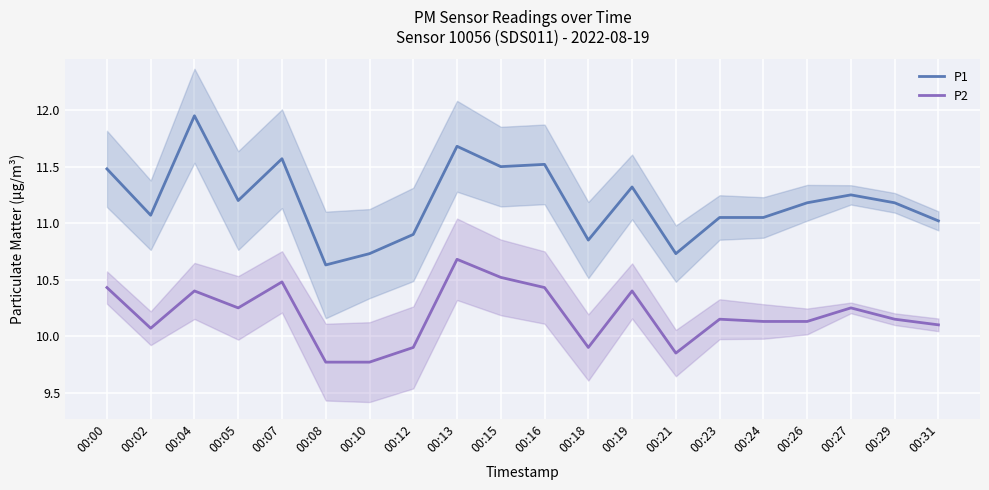

True or false: P1 and P2 intersect in this chart.

False